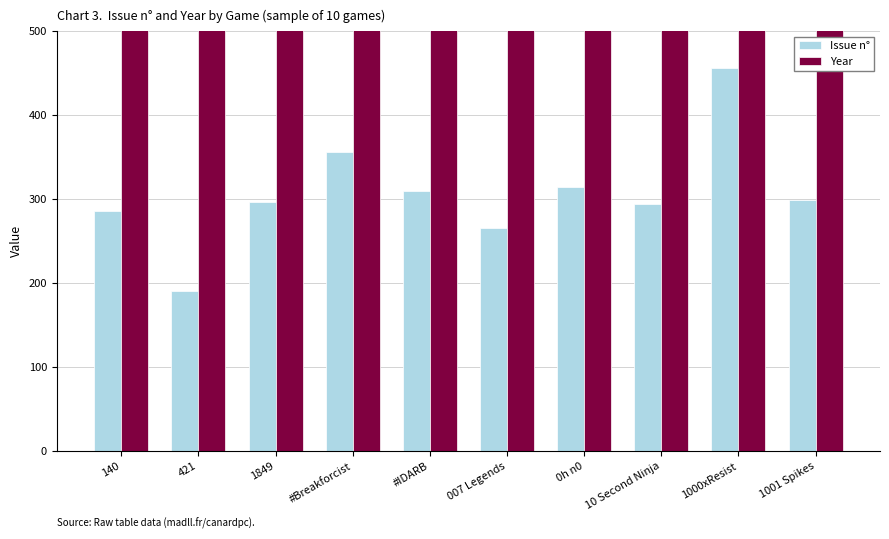

What position from the right is 007 Legends?

5